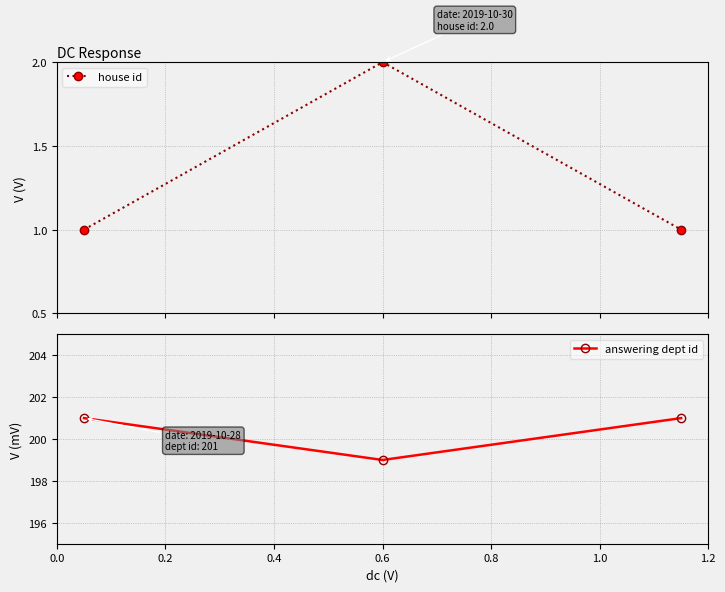

What is the maximum value for answering dept id?

201